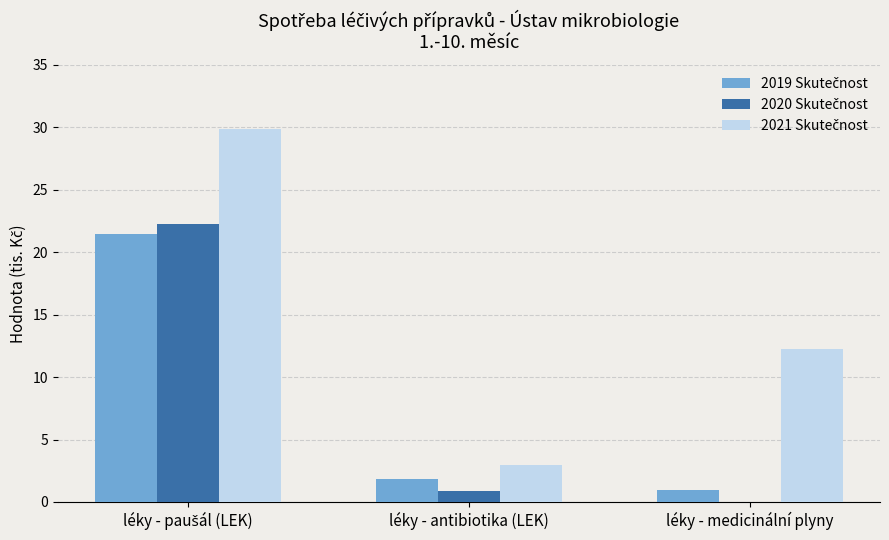

What is the total value across all series at léky - medicinální plyny?

13.2